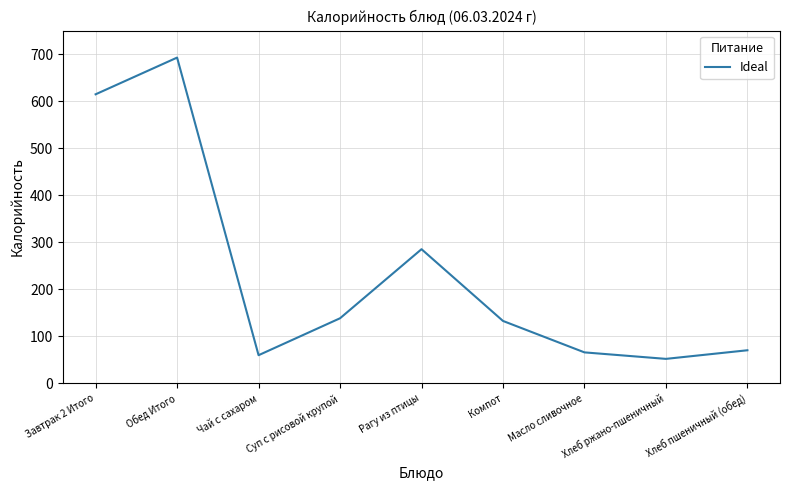

Reading left to right, list all the values displayed in this chart.

614.5	692.5	60.0	138.5	285.3	132.8	66.0	52.2	70.5